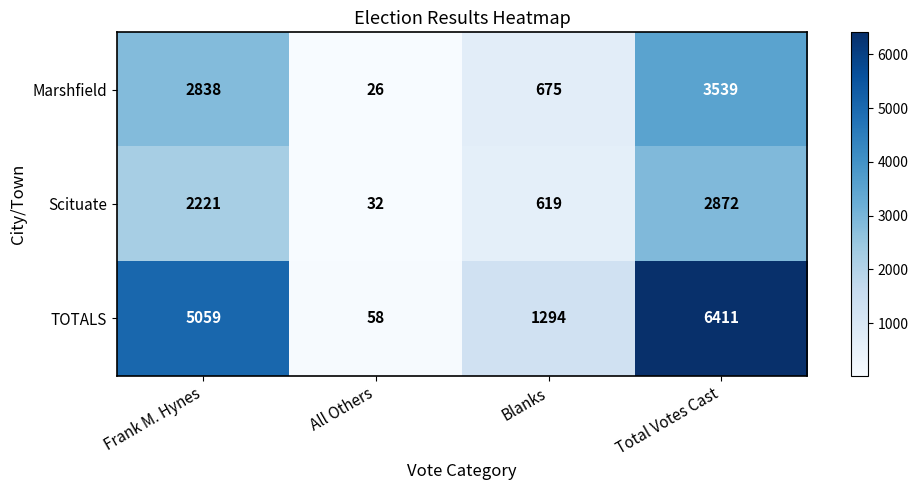

How many Marshfield values are between 675 and 3539?

3